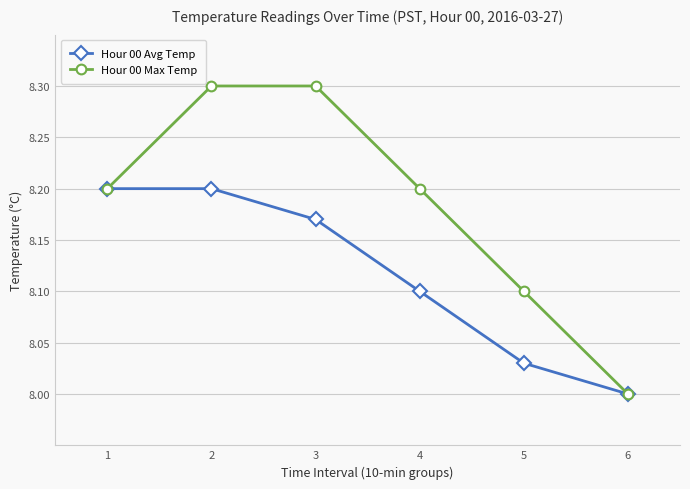

What is the greatest value displayed?

8.3